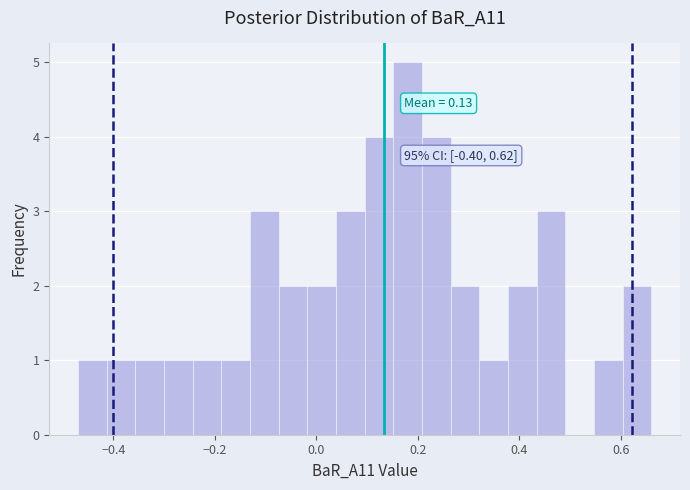

Around what value on the x-axis is the tallest bar? Give the approximate position of its centre, as read against the axis.

0.18